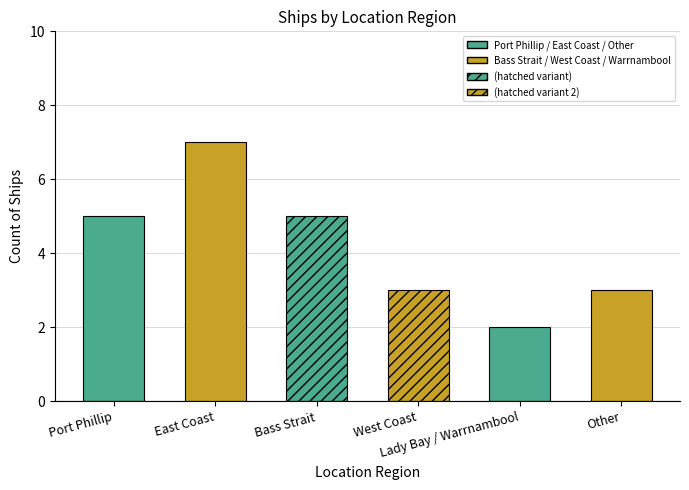

What is the maximum value shown in the chart?

7